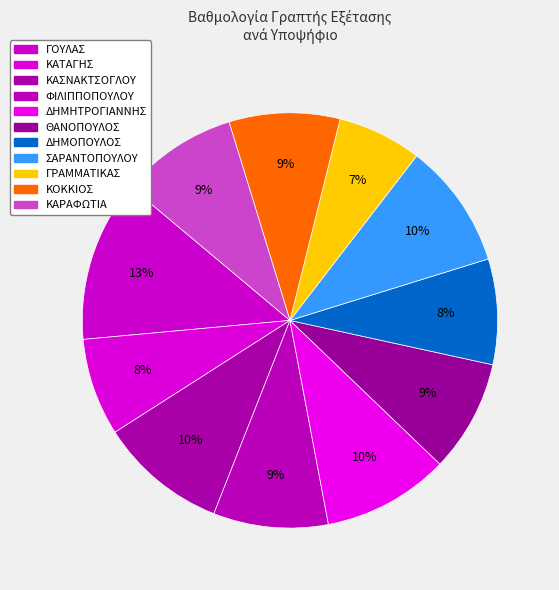

How many segments does this pie chart have?

11